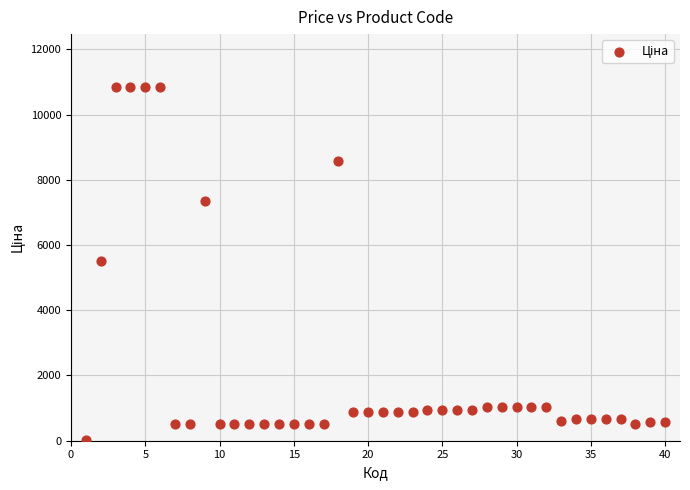

What is the range of X values (max minus min)?

39.0